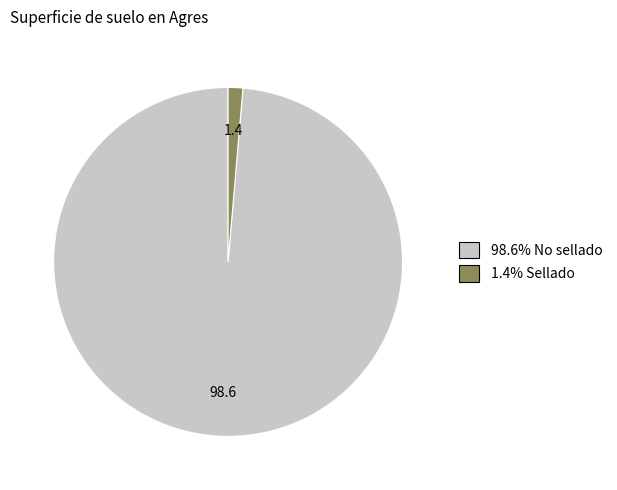

Is there any slice that represents more than half of the pie?

Yes